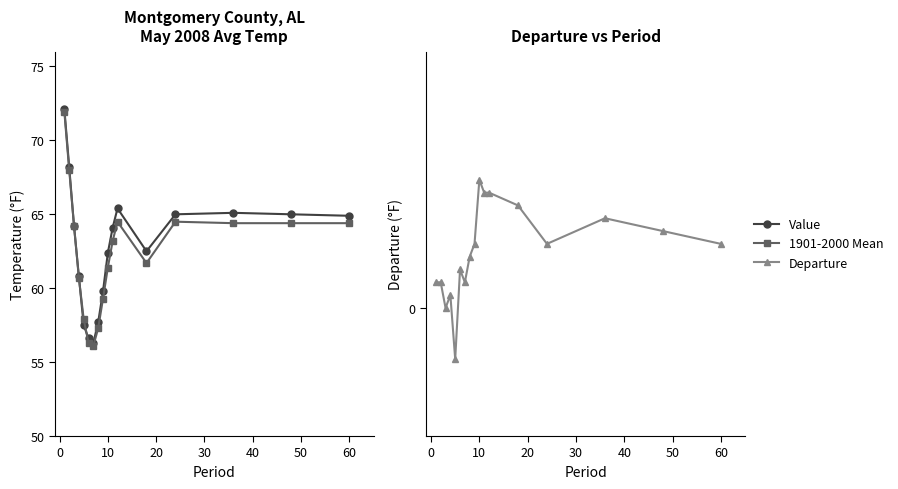

What are all the series names shown in the legend?

Value, 1901-2000 Mean, Departure